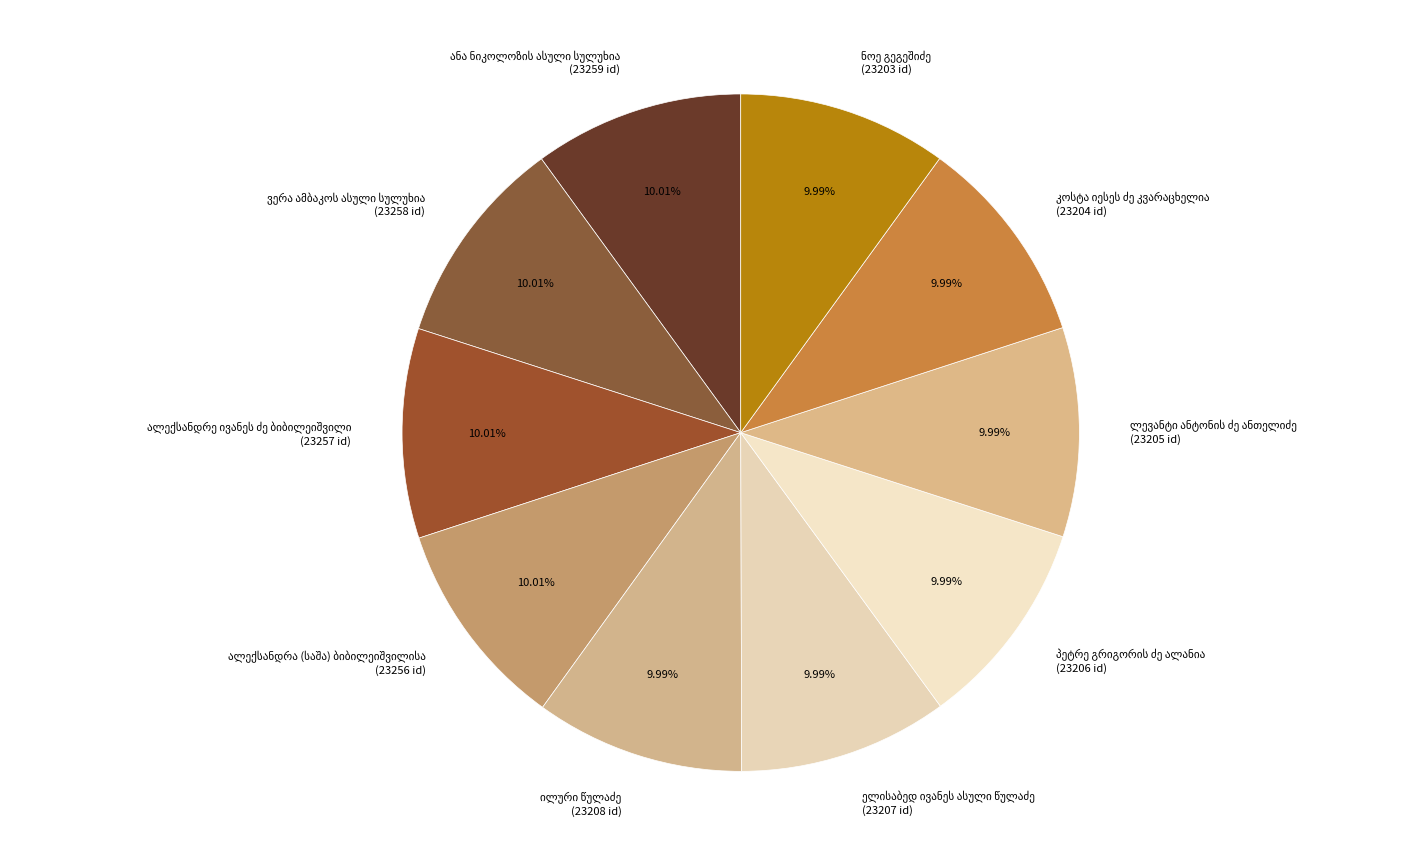

Does any single category account for the majority?

No